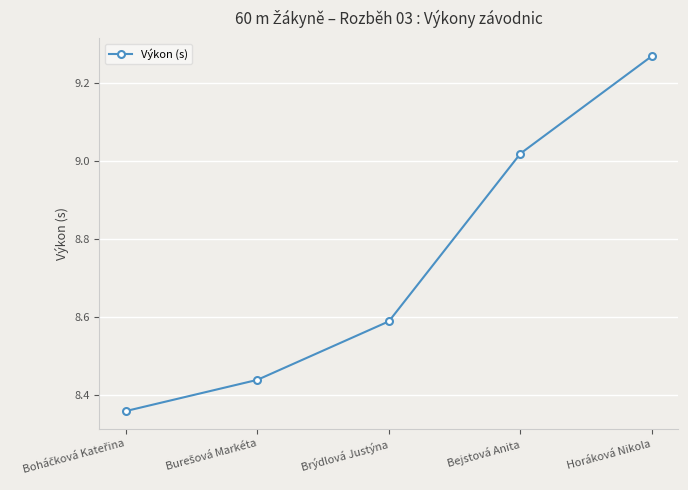

What value does the data have at Brýdlová Justýna?

8.6